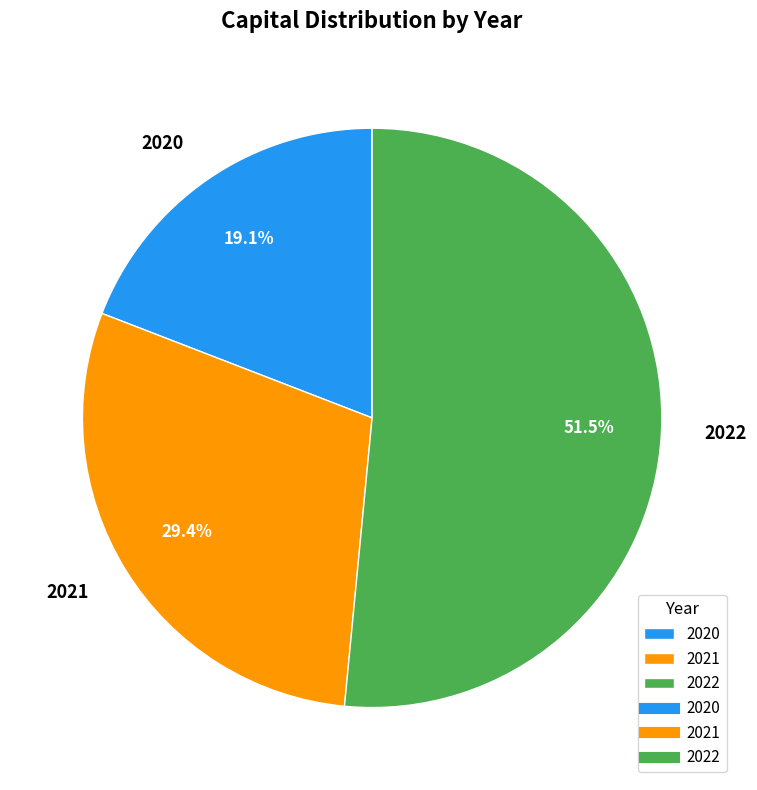

To the nearest percent, what is the difference between the 2022 and 2021 slice percentages?

22%